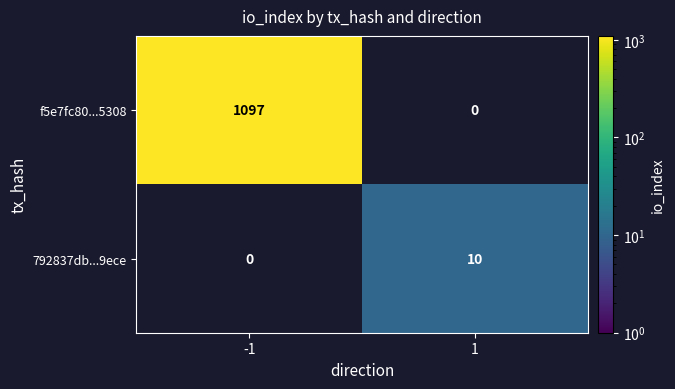

Which series changed the most between -1 and 1?

f5e7fc80...5308